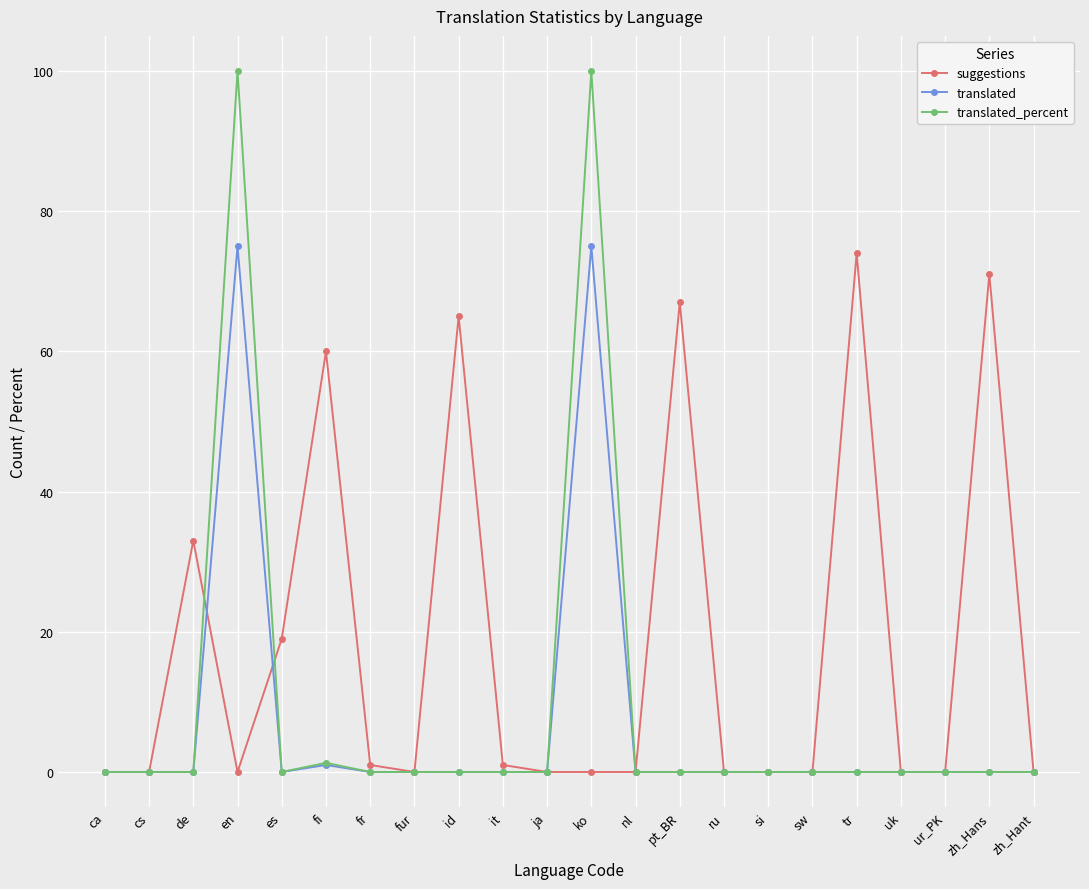

How many categories are shown in the chart?

22